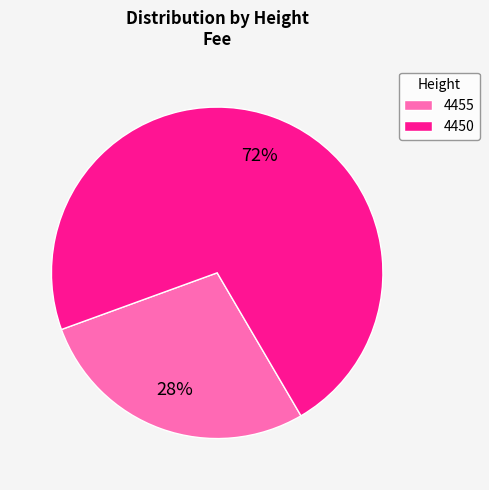

Does 4455 account for over 50% of the chart?

No